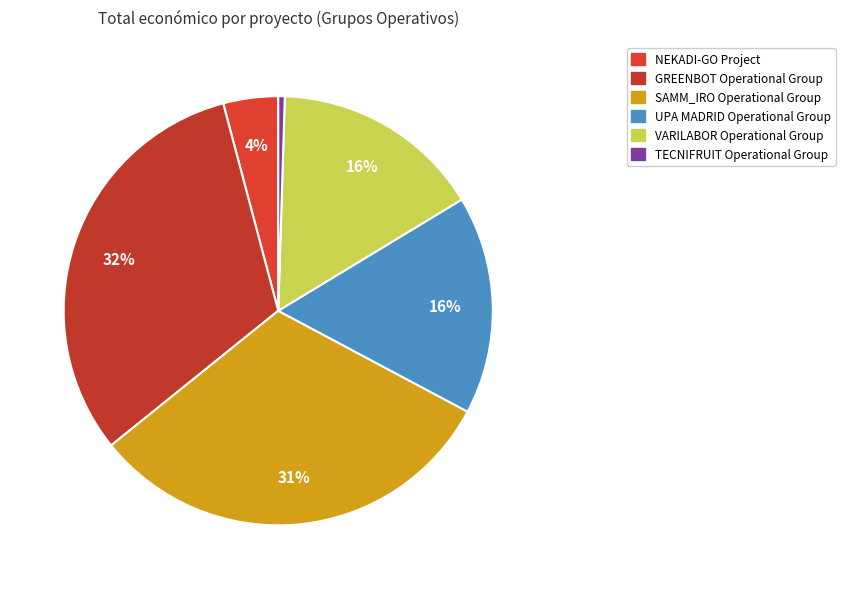

Is NEKADI-GO Project the majority of the pie?

No